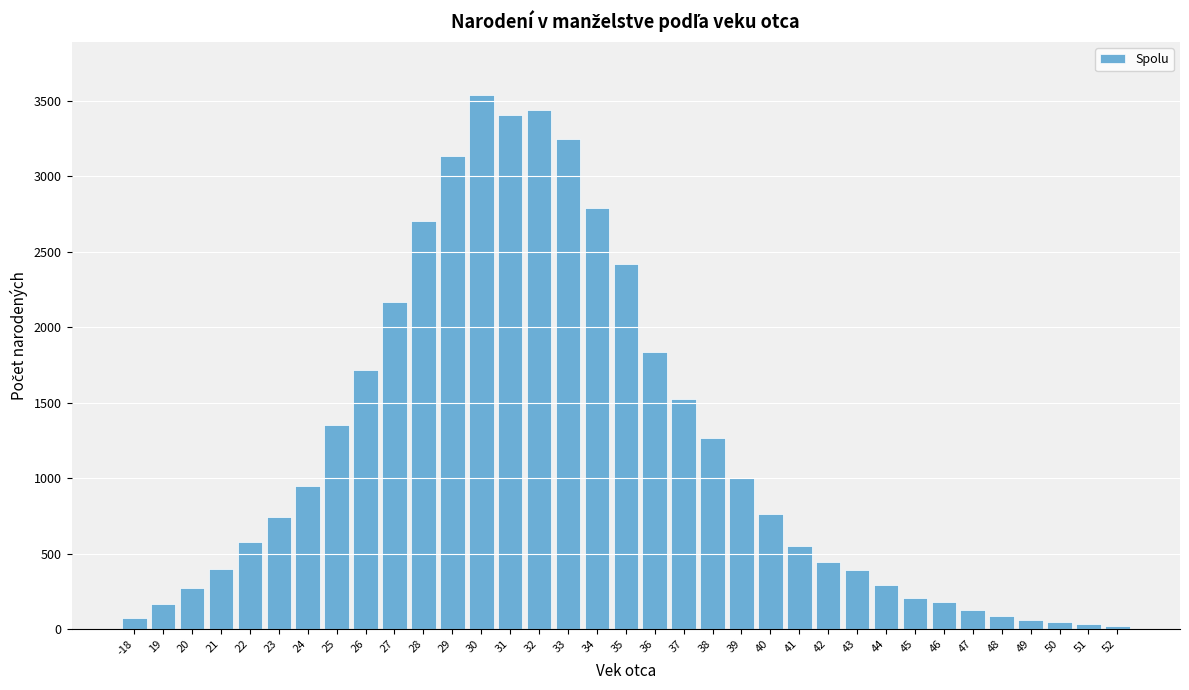

Approximately how many times larger is the value at 33 compared to 25?

2.4